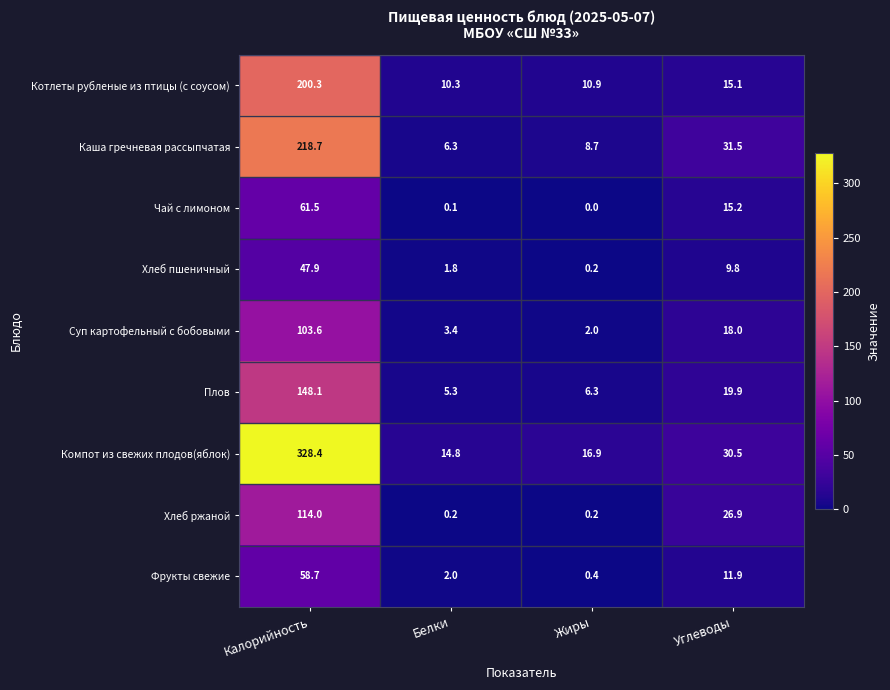

Which category has the highest value in the Чай с лимоном series?

Калорийность